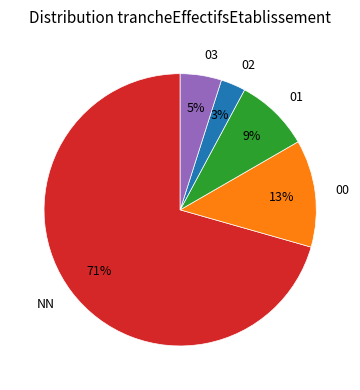

To the nearest percent, what is the combined percentage of NN and 00?

83%